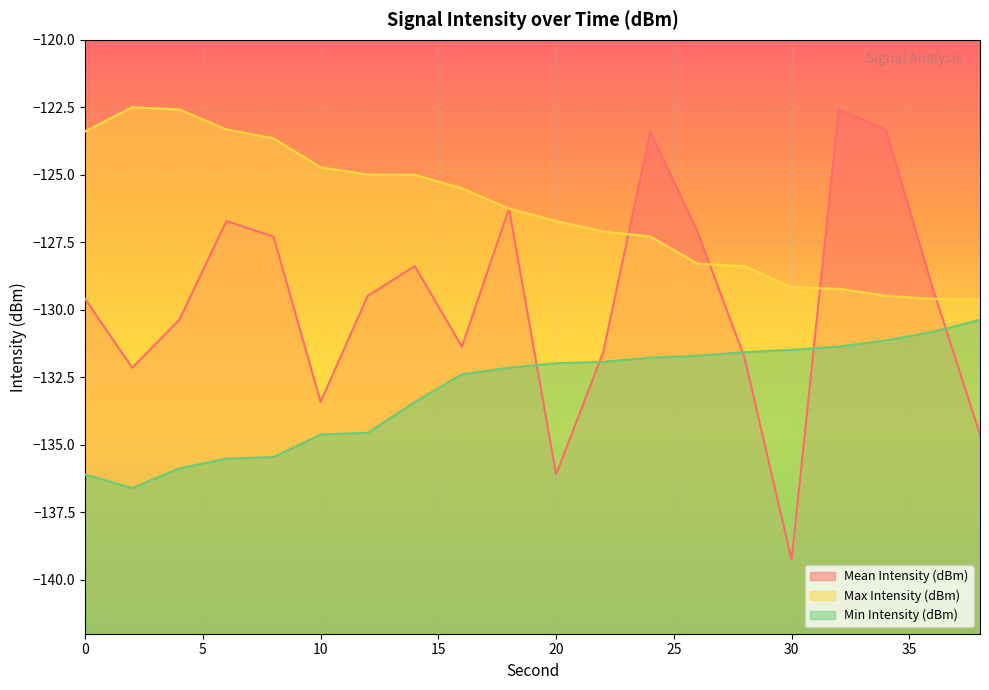

True or false: Min Intensity (dBm) has more than 2 points higher than both neighbors.

False